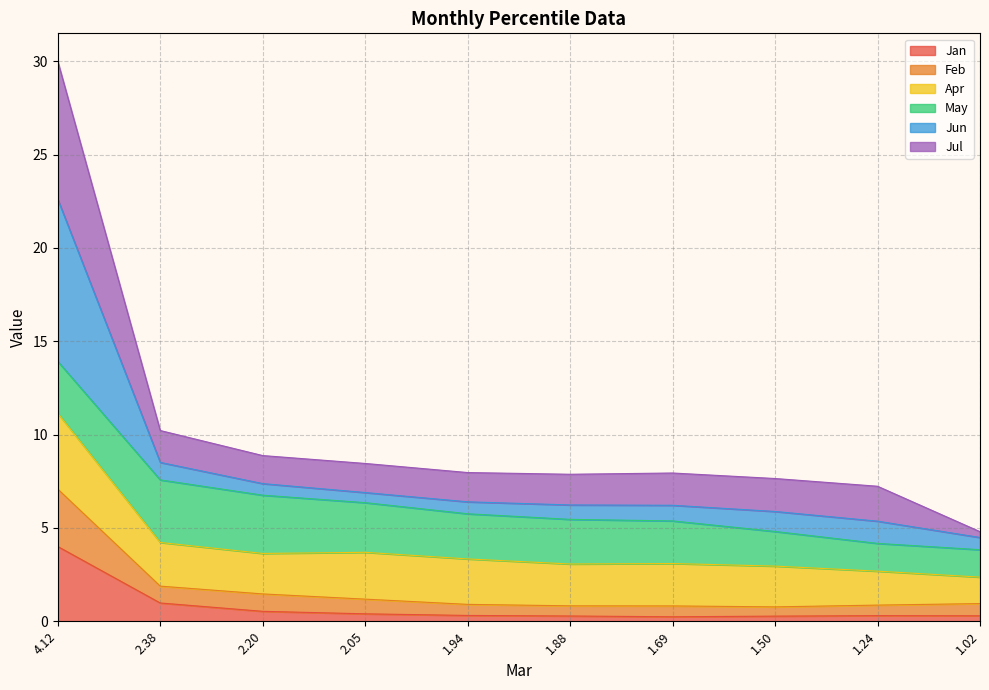

At which label does Jan reach its minimum?

1.69